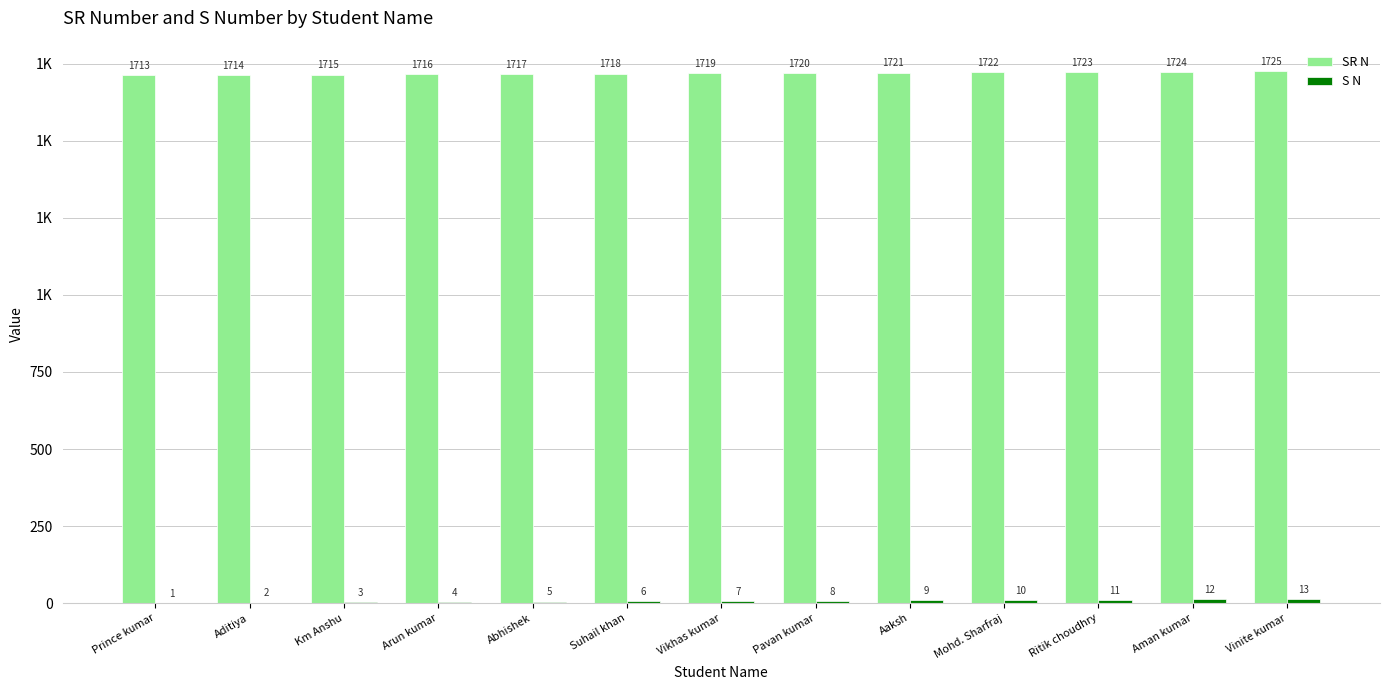

List the labels in order of S N value, smallest first.

Prince kumar, Aditiya, Km Anshu, Arun kumar, Abhishek, Suhail khan, Vikhas kumar, Pavan kumar, Aaksh, Mohd. Sharfraj, Ritik choudhry, Aman kumar, Vinite kumar